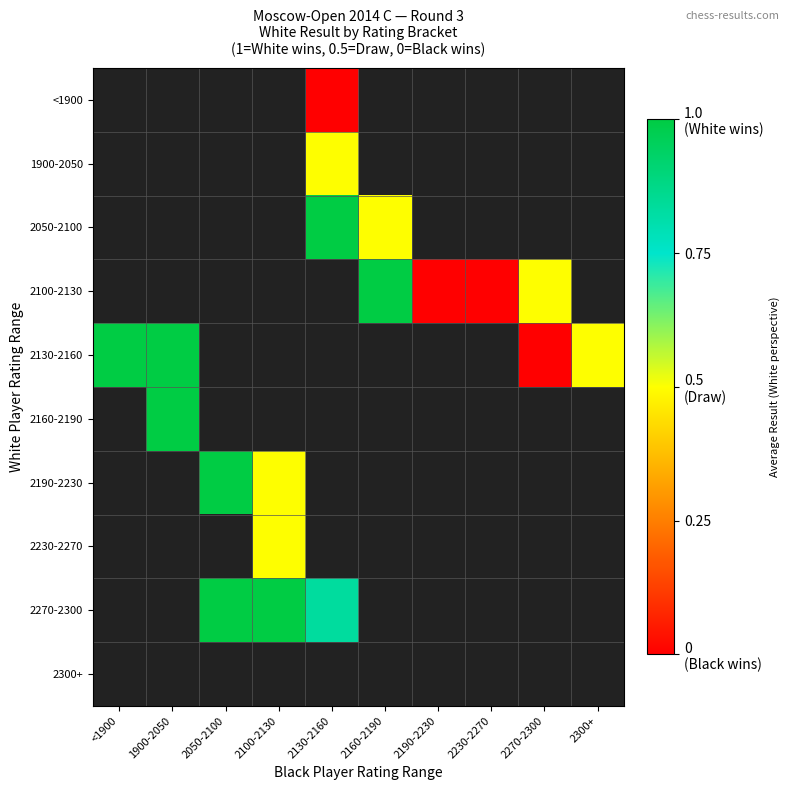

What value does the 2130-2160 series have at <1900?

1.0